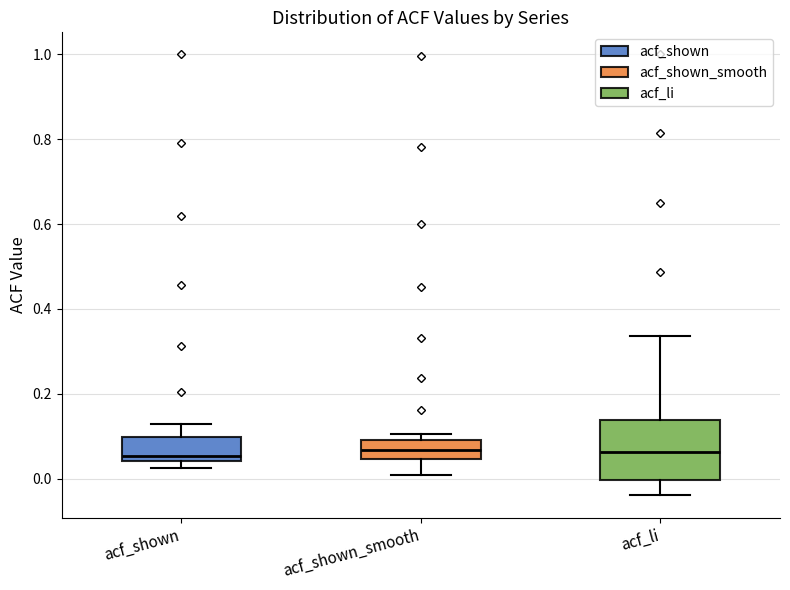

Reading left to right, transcribe this box plot: for each box, give where its median line is, the range the box spans, and where its two whiskers end, as read against the y-axis. The values are not printed on the chart, so give them approximately, as read against the axis.

acf_shown: median 0.06, box 0.04 to 0.10, whiskers 0.02 to 0.12
acf_shown_smooth: median 0.06, box 0.04 to 0.10, whiskers 0.00 to 0.10 (just above the box's upper edge)
acf_li: median 0.06, box 0.00 to 0.14, whiskers -0.04 to 0.34